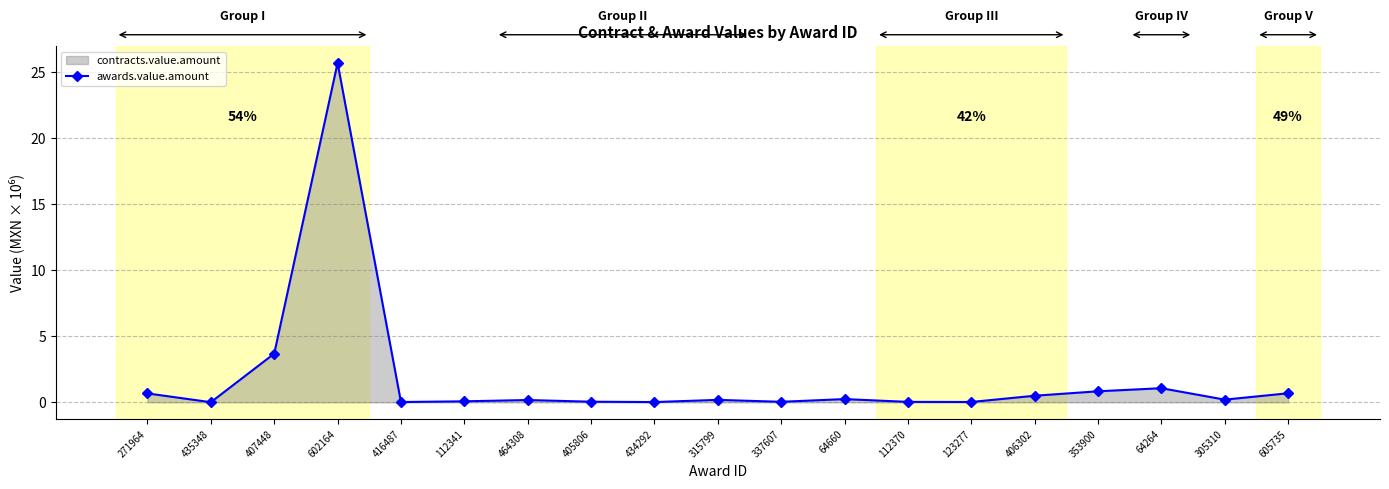

At which category does the chart reach its peak across all series?

602164